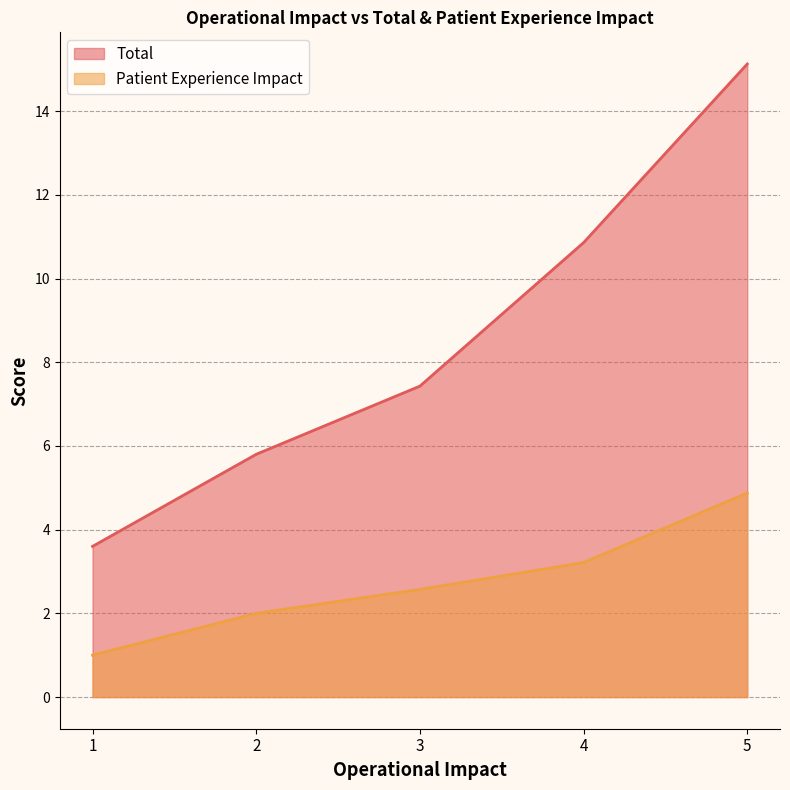

Where is Total nearest to the value 9?

3